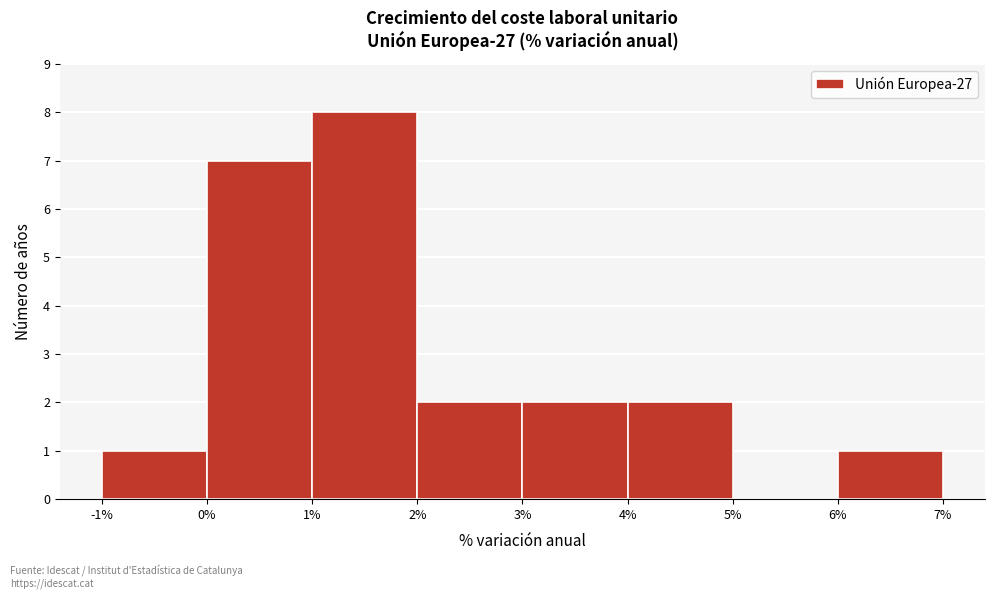

How tall is the bar that spans 2% to 3% on the x-axis? The values are not printed on the chart, so give them approximately, as read against the axis.

2